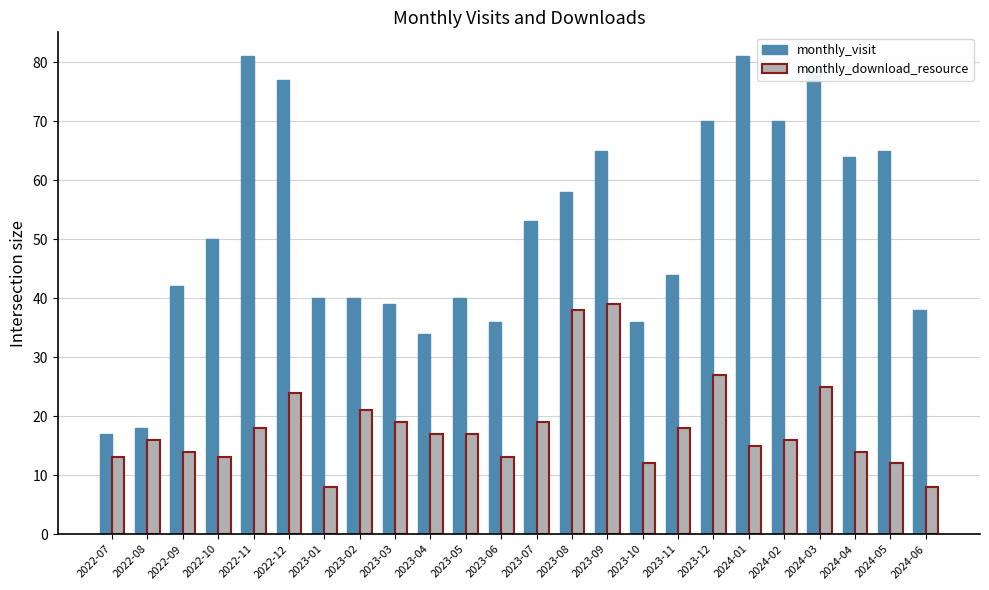

The monthly_download_resource series shows 5 at 2024-05. True or false?

False